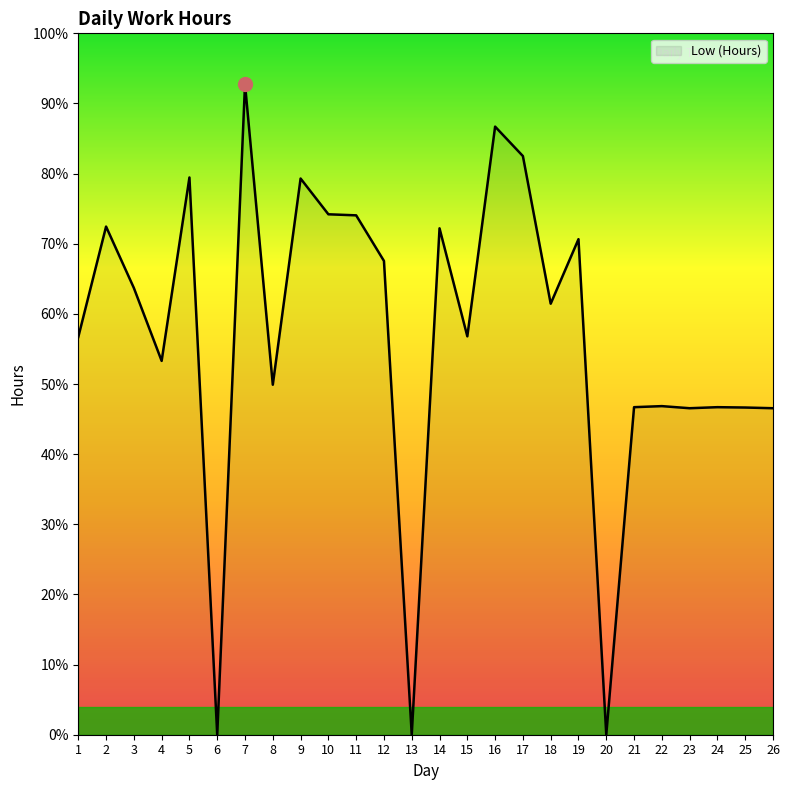

What is the difference between the maximum and minimum values?

18.6